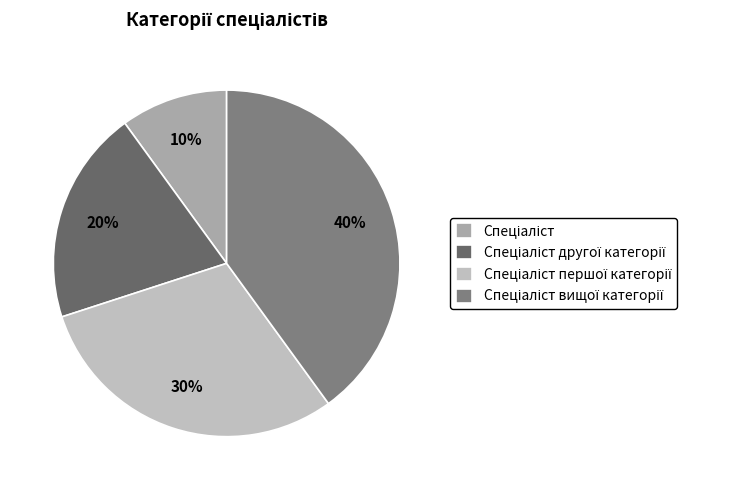

Count the number of slices in the pie.

4